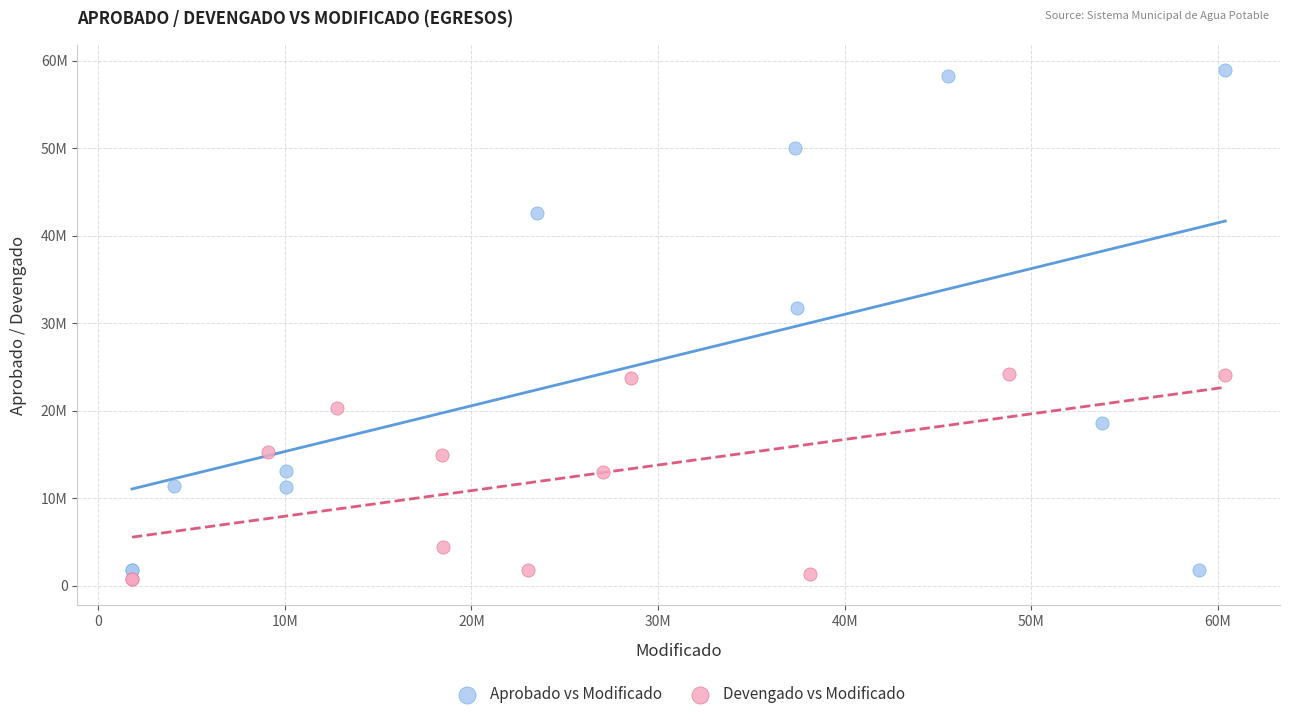

What are all the series names shown in the legend?

Aprobado vs Modificado, Devengado vs Modificado